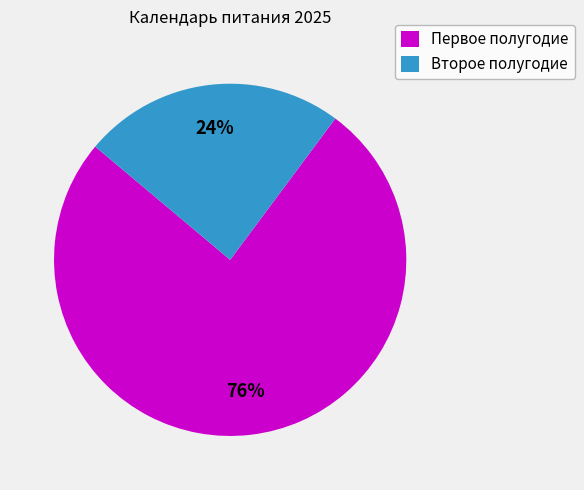

True or false: Второе полугодие accounts for 10% of the total.

False